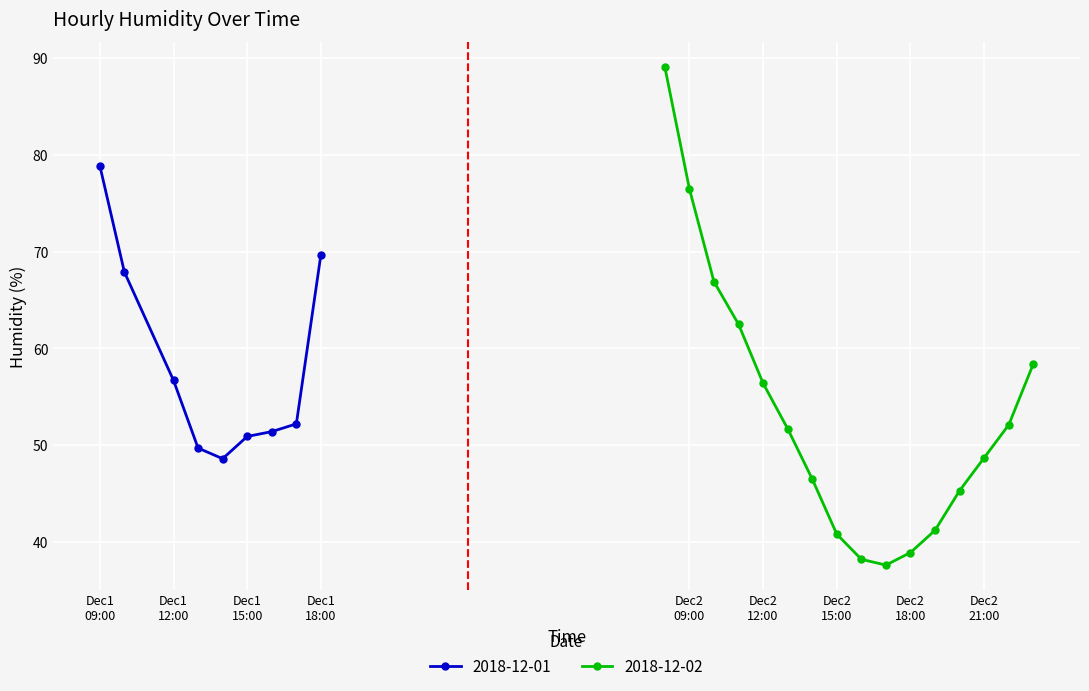

True or false: 2018-12-01 has more than 1 interior local peaks.

False